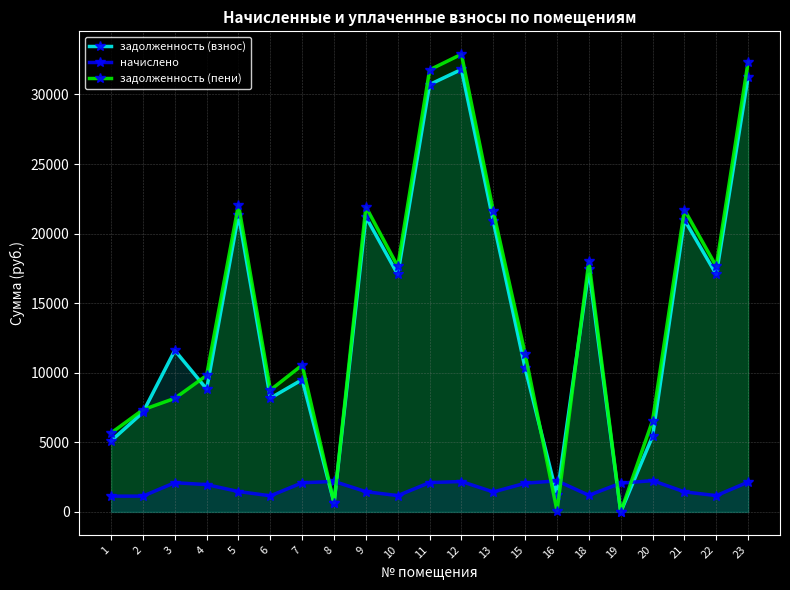

What is the minimum value for начислено?

1133.1